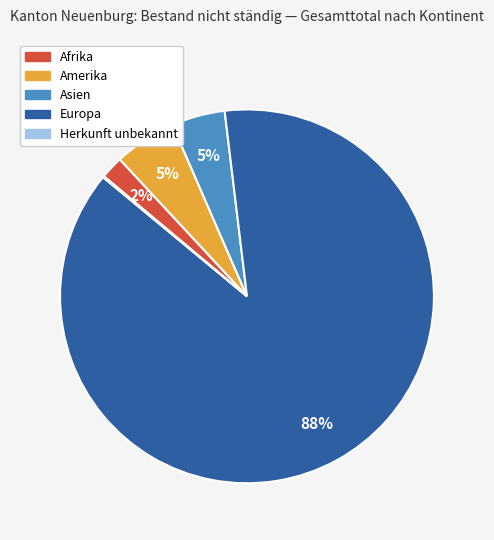

Which slice is the largest?

Europa